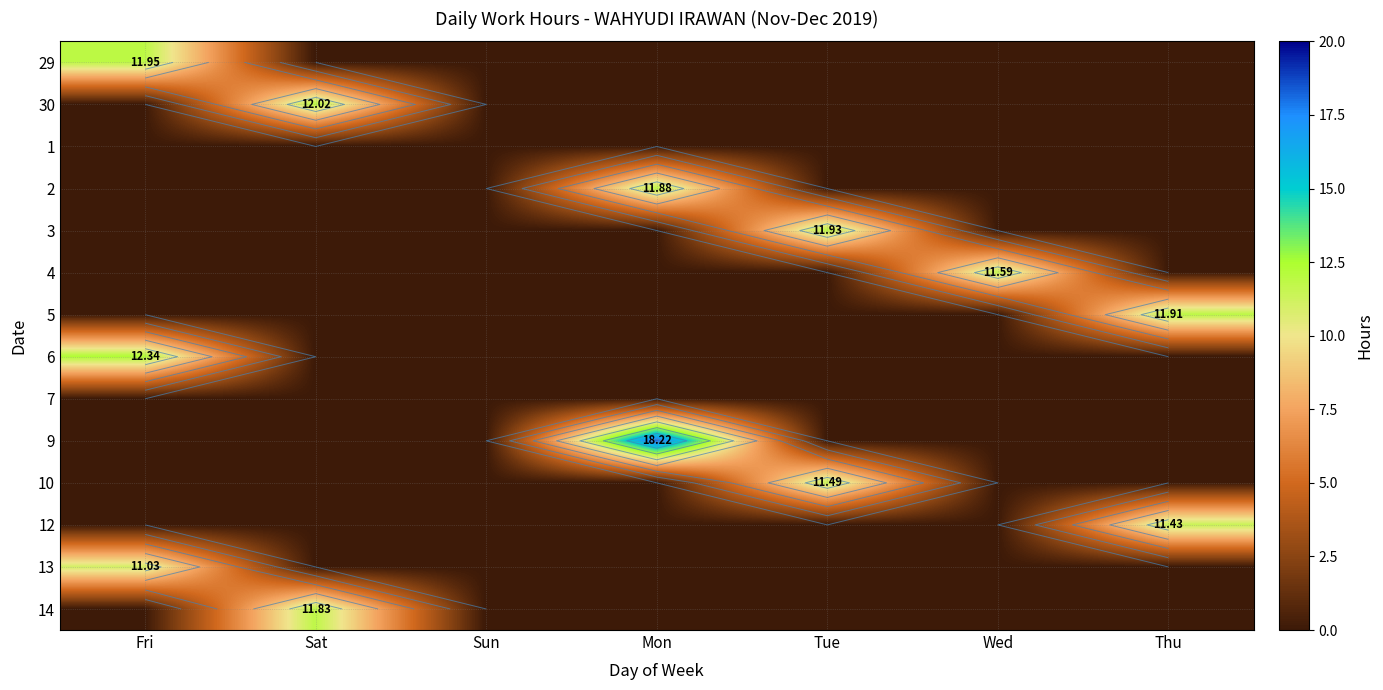

Is the value of 6 at Wed greater than the value of 10 at Tue?

No